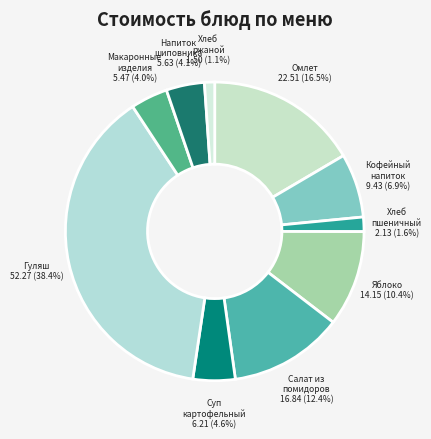

Which slice is the largest?

Гуляш